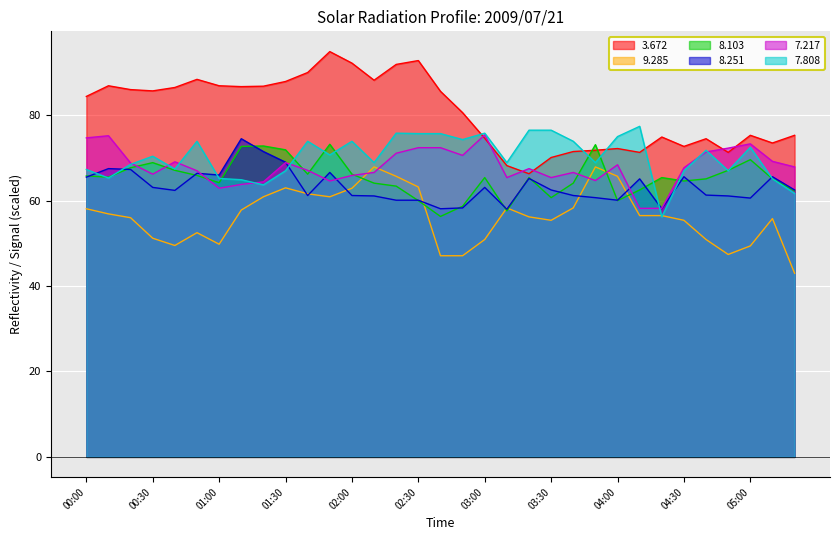

What is the average value of the 7.808 series?

70.2